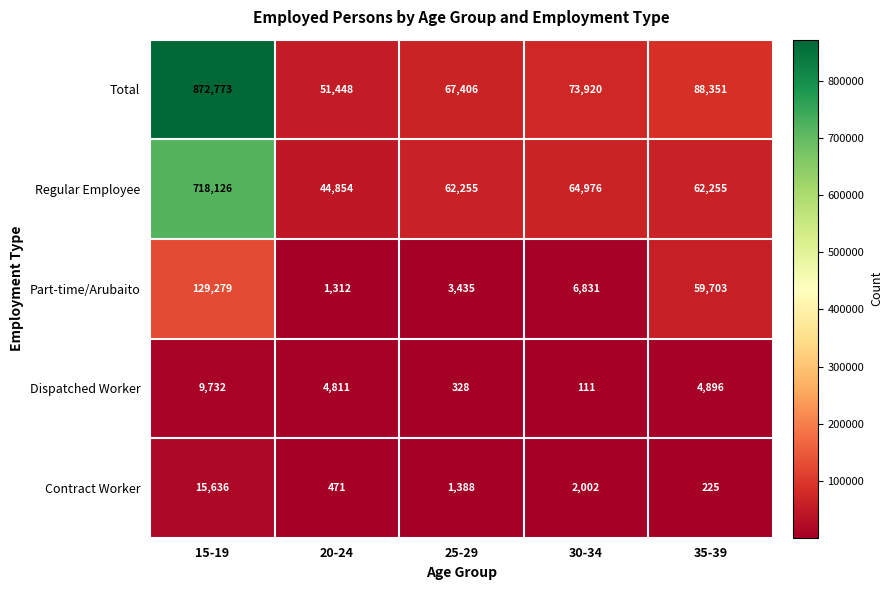

True or false: Dispatched Worker has a value of 527 at 25-29.

False